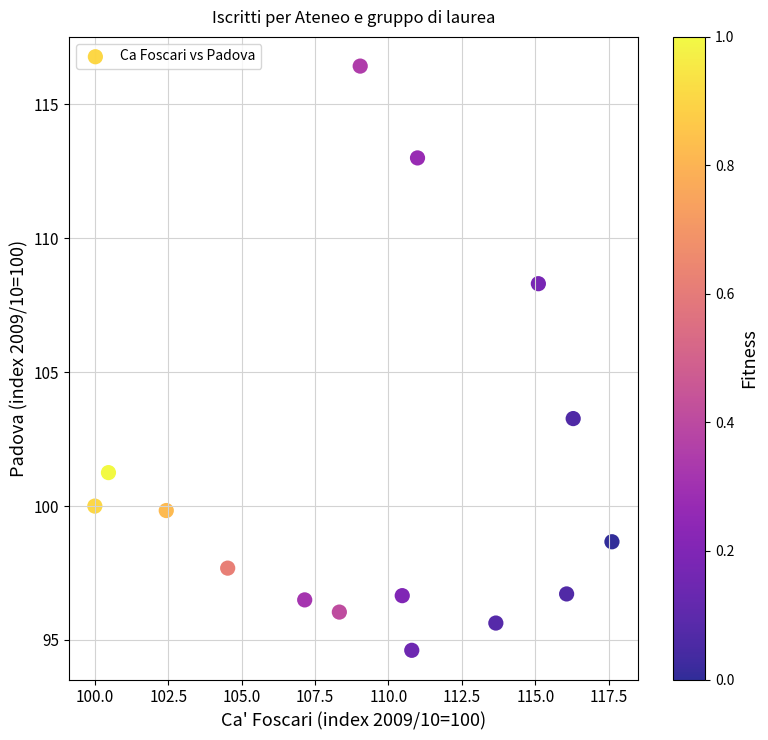

What is the range of X values (max minus min)?

17.6